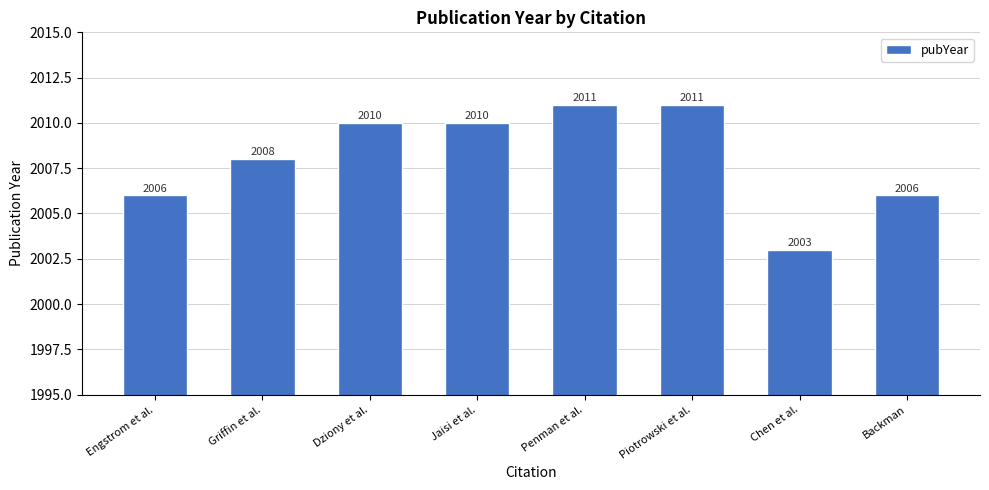

What is the sum of all values?

16065